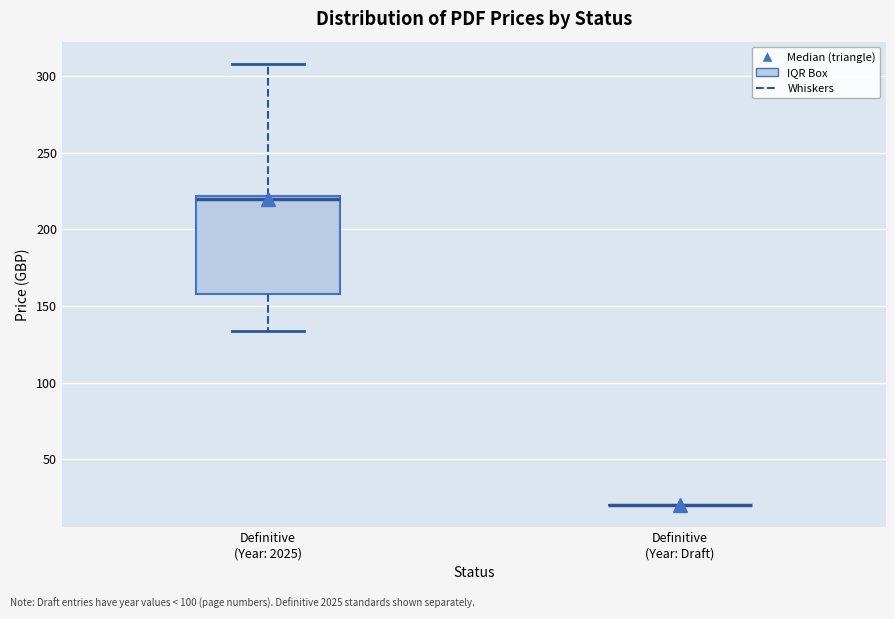

Reading left to right, transcribe this box plot: for each box, give where its median line is, the range the box spans, and where its two whiskers end, as read against the y-axis. The values are not printed on the chart, so give them approximately, as read against the axis.

Definitive (Year: 2025): median 220 (just below the box's upper edge), box 160 to 220, whiskers 135 to 310
Definitive (Year: Draft): box collapsed to a line at 20, whiskers 20 to 20